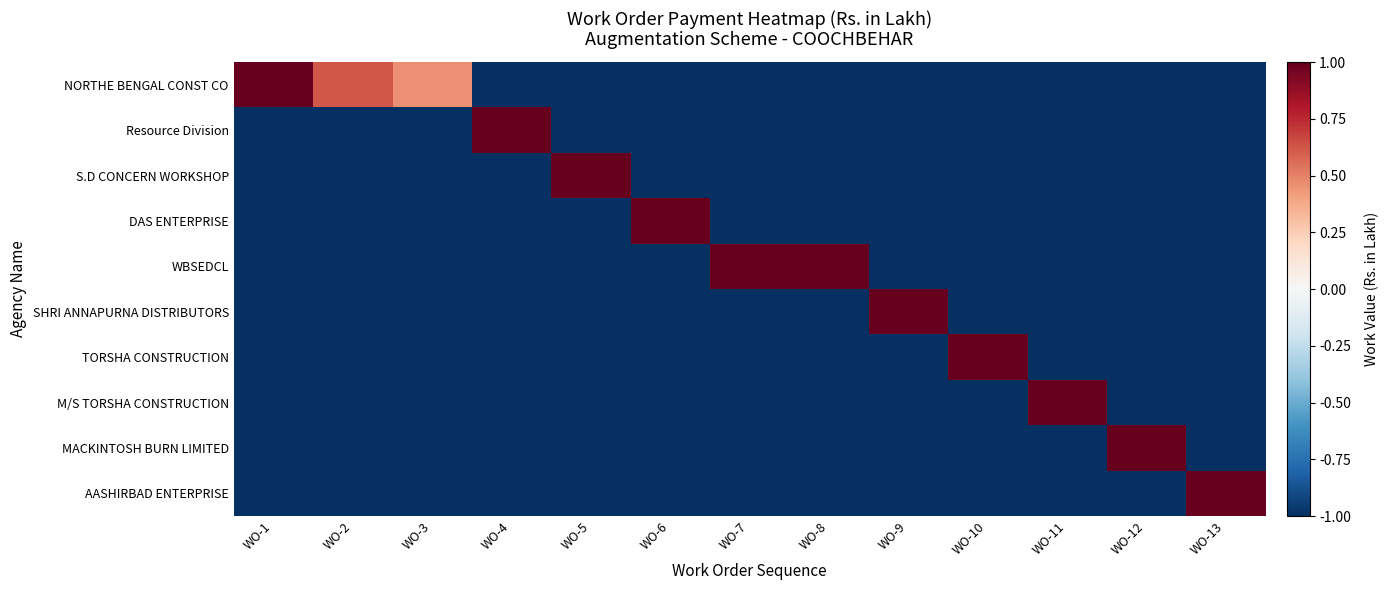

Reading left to right, list all the values displayed in this chart.

NORTHE BENGAL CONST CO: WO-1=1.0	WO-2=0.6	WO-3=0.5	WO-4=-1.0	WO-5=-1.0	WO-6=-1.0	WO-7=-1.0	WO-8=-1.0	WO-9=-1.0	WO-10=-1.0	WO-11=-1.0	WO-12=-1.0	WO-13=-1.0
Resource Division: WO-1=-1.0	WO-2=-1.0	WO-3=-1.0	WO-4=1.0	WO-5=-1.0	WO-6=-1.0	WO-7=-1.0	WO-8=-1.0	WO-9=-1.0	WO-10=-1.0	WO-11=-1.0	WO-12=-1.0	WO-13=-1.0
S.D CONCERN WORKSHOP: WO-1=-1.0	WO-2=-1.0	WO-3=-1.0	WO-4=-1.0	WO-5=1.0	WO-6=-1.0	WO-7=-1.0	WO-8=-1.0	WO-9=-1.0	WO-10=-1.0	WO-11=-1.0	WO-12=-1.0	WO-13=-1.0
DAS ENTERPRISE: WO-1=-1.0	WO-2=-1.0	WO-3=-1.0	WO-4=-1.0	WO-5=-1.0	WO-6=1.0	WO-7=-1.0	WO-8=-1.0	WO-9=-1.0	WO-10=-1.0	WO-11=-1.0	WO-12=-1.0	WO-13=-1.0
WBSEDCL: WO-1=-1.0	WO-2=-1.0	WO-3=-1.0	WO-4=-1.0	WO-5=-1.0	WO-6=-1.0	WO-7=1.0	WO-8=1.0	WO-9=-1.0	WO-10=-1.0	WO-11=-1.0	WO-12=-1.0	WO-13=-1.0
SHRI ANNAPURNA DISTRIBUTORS: WO-1=-1.0	WO-2=-1.0	WO-3=-1.0	WO-4=-1.0	WO-5=-1.0	WO-6=-1.0	WO-7=-1.0	WO-8=-1.0	WO-9=1.0	WO-10=-1.0	WO-11=-1.0	WO-12=-1.0	WO-13=-1.0
TORSHA CONSTRUCTION: WO-1=-1.0	WO-2=-1.0	WO-3=-1.0	WO-4=-1.0	WO-5=-1.0	WO-6=-1.0	WO-7=-1.0	WO-8=-1.0	WO-9=-1.0	WO-10=1.0	WO-11=-1.0	WO-12=-1.0	WO-13=-1.0
M/S TORSHA CONSTRUCTION: WO-1=-1.0	WO-2=-1.0	WO-3=-1.0	WO-4=-1.0	WO-5=-1.0	WO-6=-1.0	WO-7=-1.0	WO-8=-1.0	WO-9=-1.0	WO-10=-1.0	WO-11=1.0	WO-12=-1.0	WO-13=-1.0
MACKINTOSH BURN LIMITED: WO-1=-1.0	WO-2=-1.0	WO-3=-1.0	WO-4=-1.0	WO-5=-1.0	WO-6=-1.0	WO-7=-1.0	WO-8=-1.0	WO-9=-1.0	WO-10=-1.0	WO-11=-1.0	WO-12=1.0	WO-13=-1.0
AASHIRBAD ENTERPRISE: WO-1=-1.0	WO-2=-1.0	WO-3=-1.0	WO-4=-1.0	WO-5=-1.0	WO-6=-1.0	WO-7=-1.0	WO-8=-1.0	WO-9=-1.0	WO-10=-1.0	WO-11=-1.0	WO-12=-1.0	WO-13=1.0